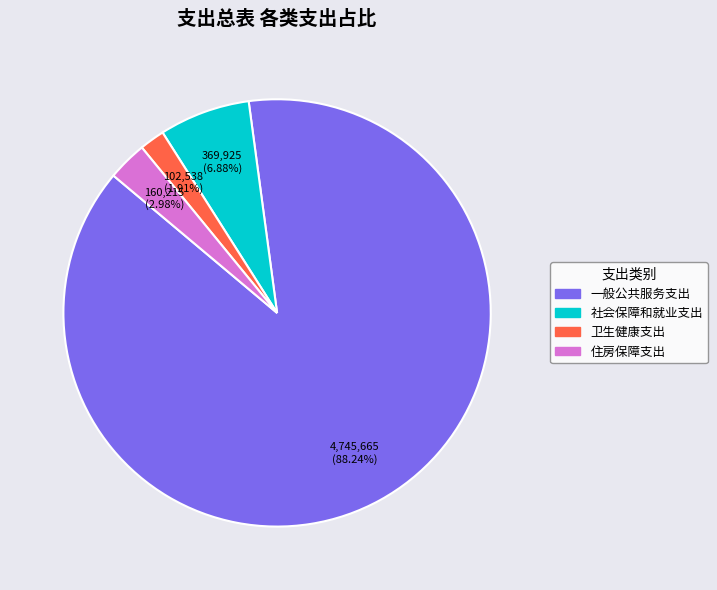

True or false: 一般公共服务支出 accounts for 88% of the total.

True